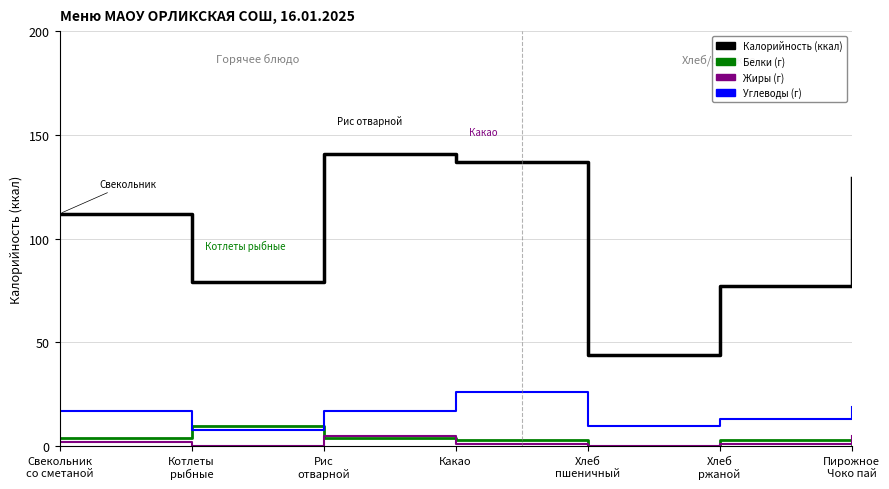

How many lines are shown in the chart?

4